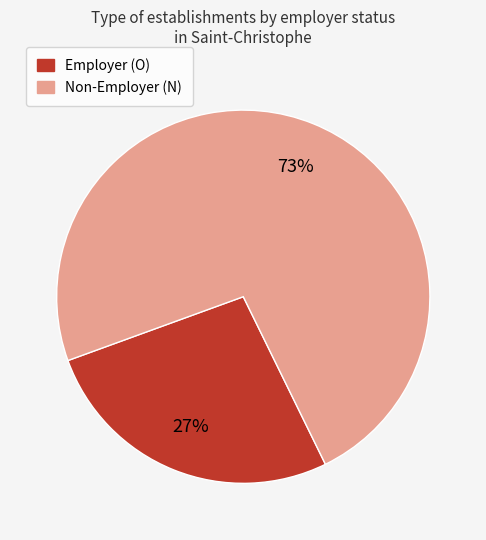

To the nearest percent, what is the average slice percentage?

50%